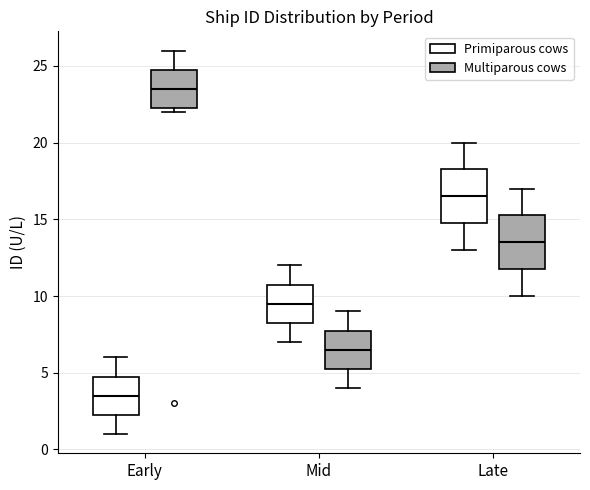

Reading left to right, read every box against the y-axis: the position of its median line, the range the box covers, and the ends of its whiskers. The values are not printed on the chart, so give them approximately, as read against the axis.

Early (Primiparous cows): median 3.5, box 2.5 to 5.0, whiskers 1.0 to 6.0
Early (Multiparous cows): median 23.5, box 22.5 to 25.0, whiskers 22.0 to 26.0
Mid (Primiparous cows): median 9.5, box 8.5 to 11.0, whiskers 7.0 to 12.0
Mid (Multiparous cows): median 6.5, box 5.5 to 8.0, whiskers 4.0 to 9.0
Late (Primiparous cows): median 16.5, box 15.0 to 18.5, whiskers 13.0 to 20.0
Late (Multiparous cows): median 13.5, box 12.0 to 15.5, whiskers 10.0 to 17.0